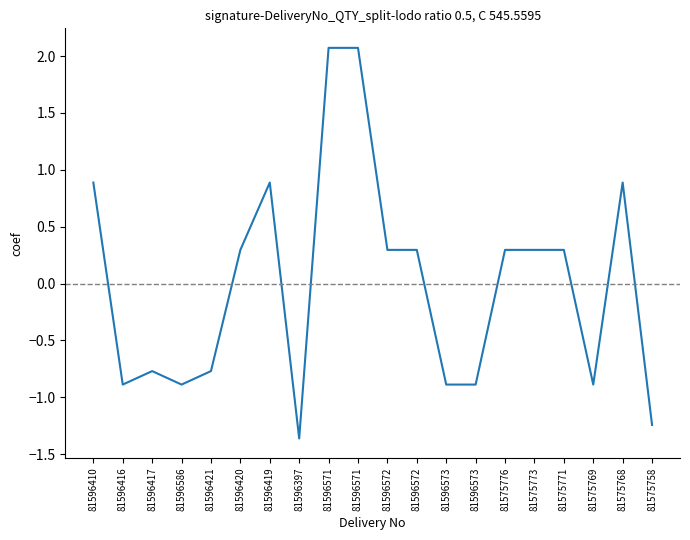

Which category has the highest value across all series?

81596571